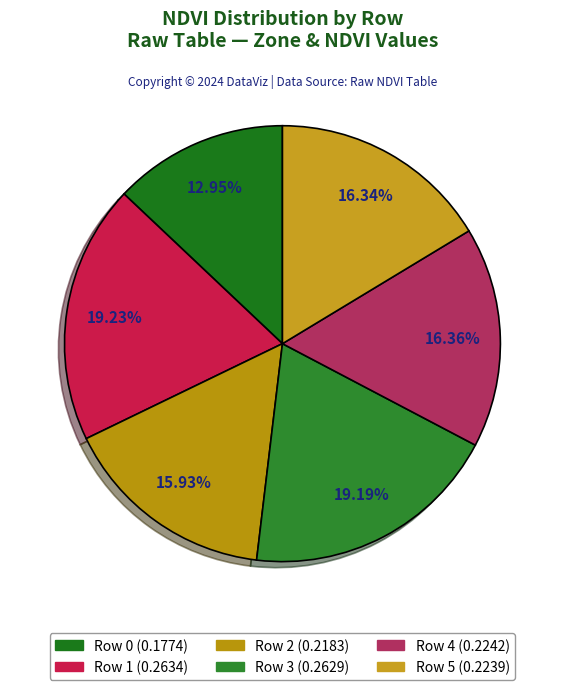

Is there any slice that represents more than half of the pie?

No